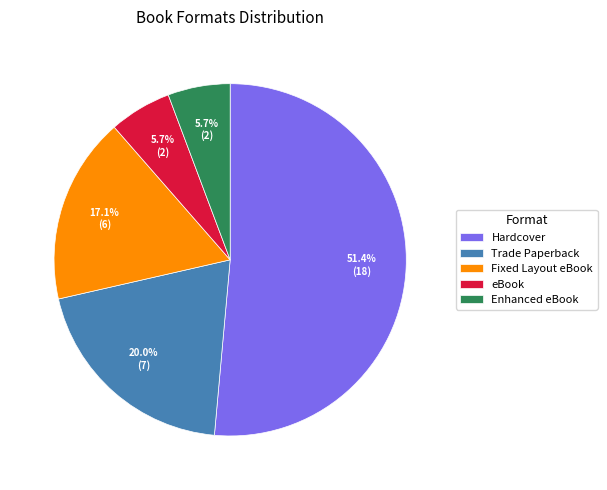

Is eBook the majority of the pie?

No